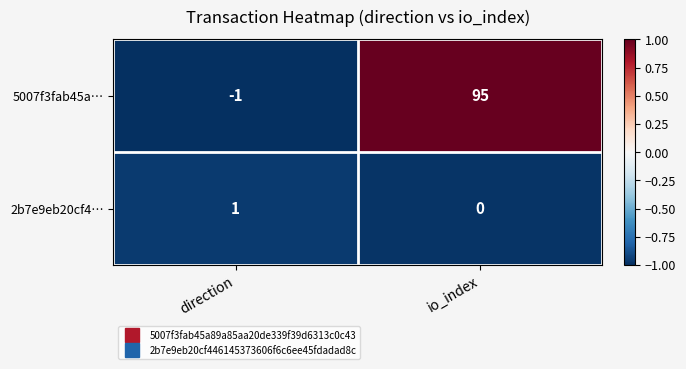

Rank the series at direction from lowest to highest value.

5007f3fab45a…, 2b7e9eb20cf4…